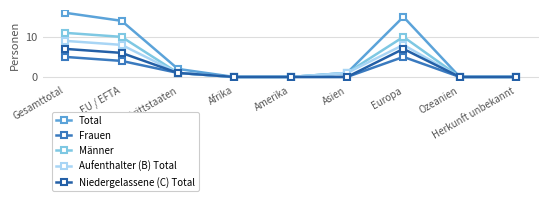

Which series has the largest total across all categories?

Total